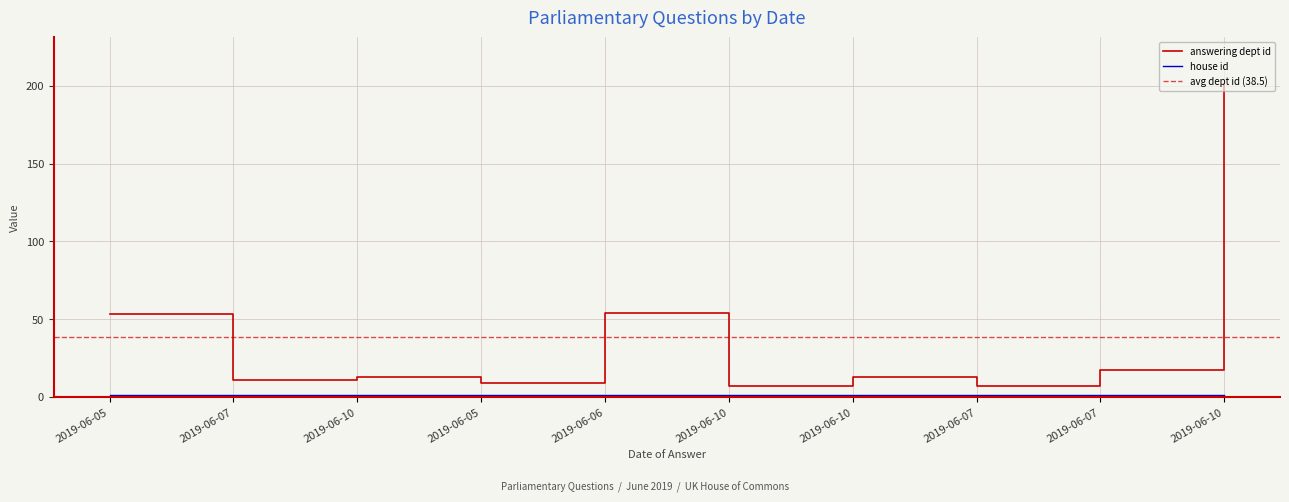

Reading left to right, what are all the values shown in this chart?

53	11	13	9	54	7	13	7	17	201